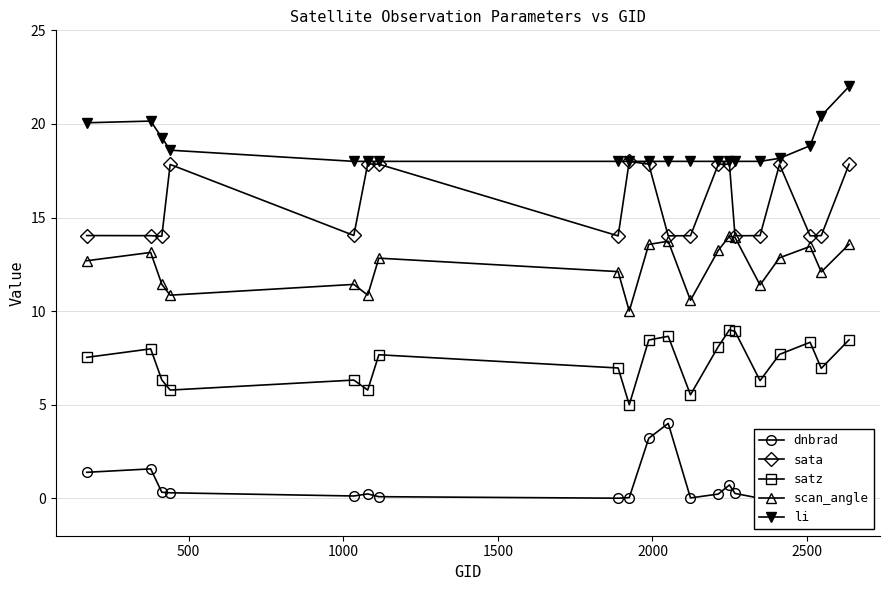

Which series has the largest range (max minus min)?

dnbrad